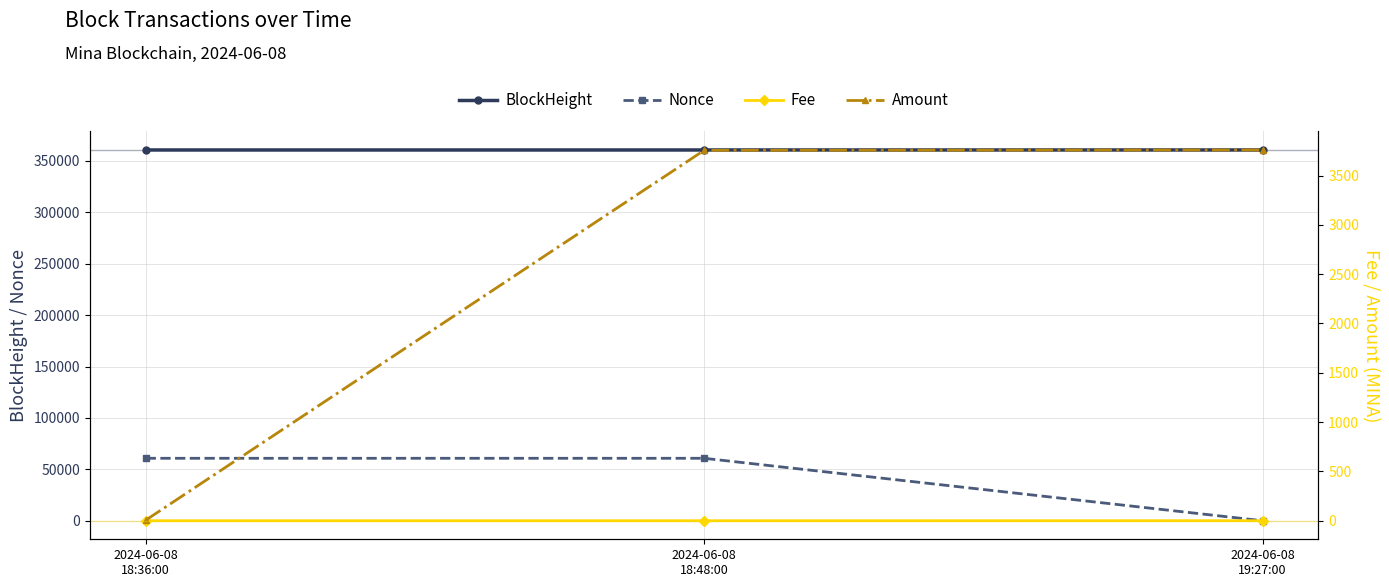

At 2024-06-08
19:27:00, list the series in order from largest to smallest.

BlockHeight, Amount, Fee, Nonce